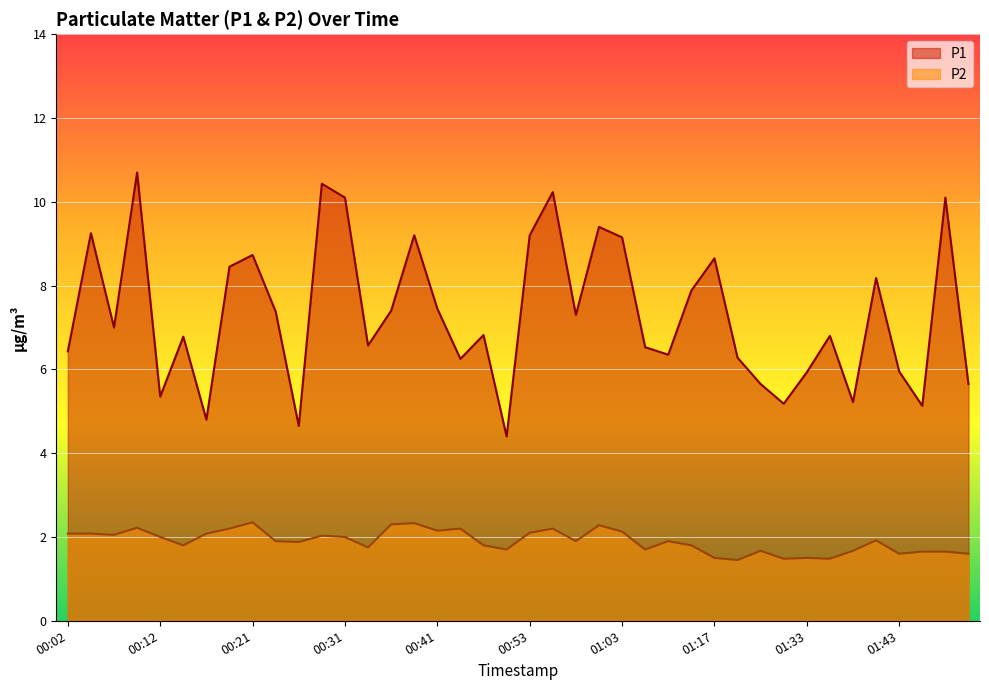

The value of P2 at 00:02 is 2.1. True or false?

True